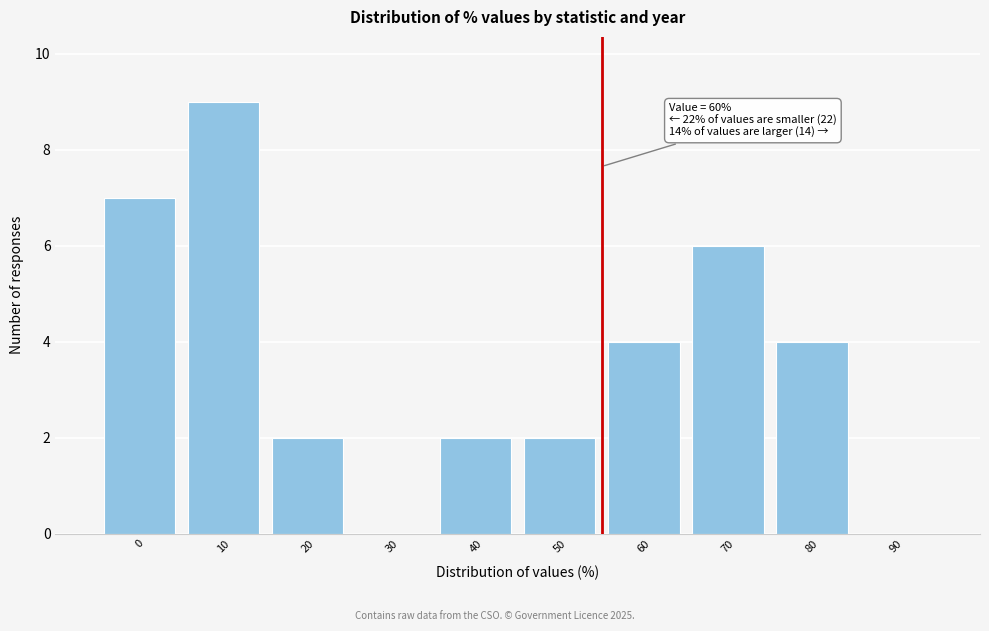

Reading left to right, extract all data points from this chart.

0=7	10=9	20=2	30=0	40=2	50=2	60=4	70=6	80=4	90=0